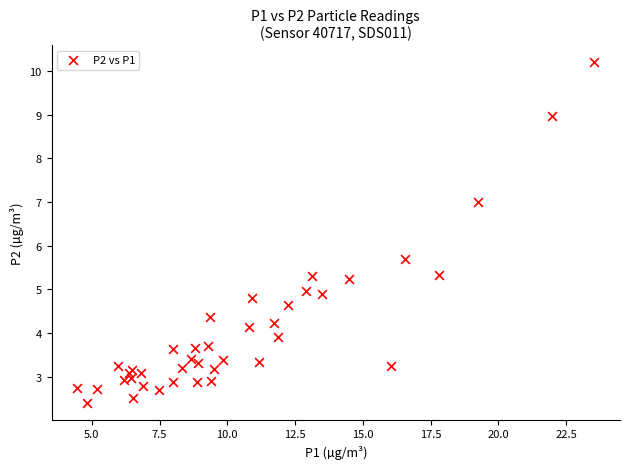

What Y value in the scatter plot is closest to 6?

5.7